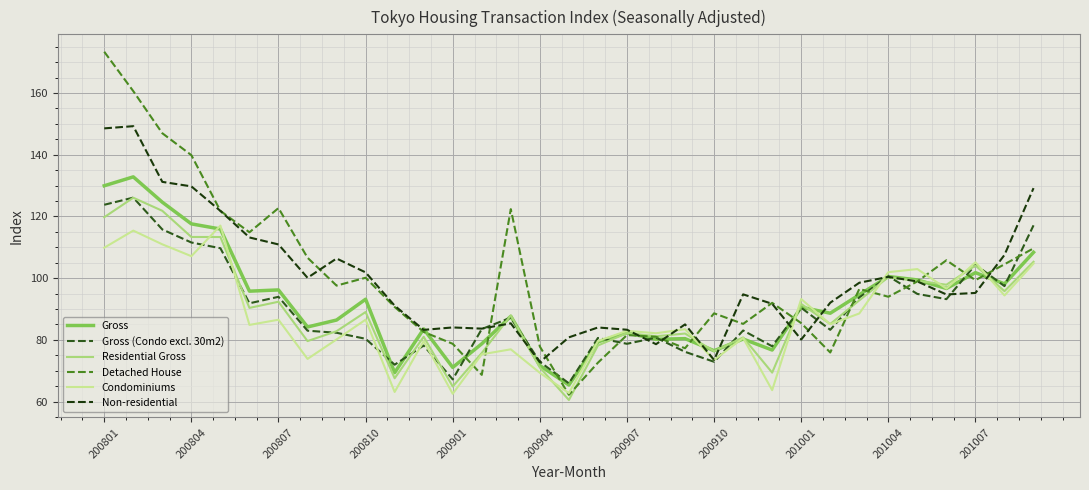

Which series has the largest range (max minus min)?

Detached House